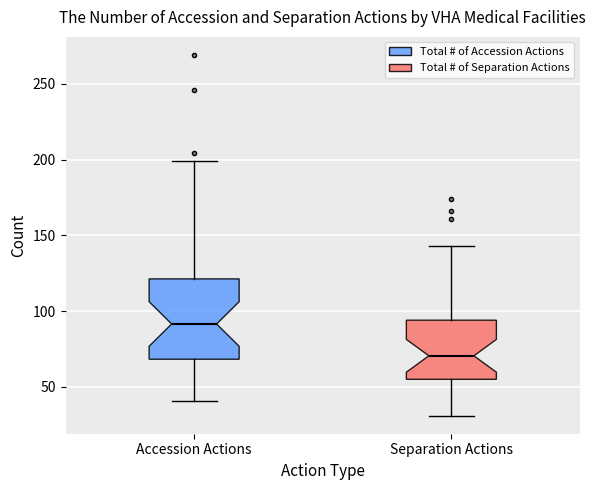

Reading left to right, transcribe this box plot: for each box, give where its median line is, the range the box spans, and where its two whiskers end, as read against the y-axis. The values are not printed on the chart, so give them approximately, as read against the axis.

Accession Actions: median 90, box 70 to 120, whiskers 40 to 200
Separation Actions: median 70, box 55 to 95, whiskers 30 to 145